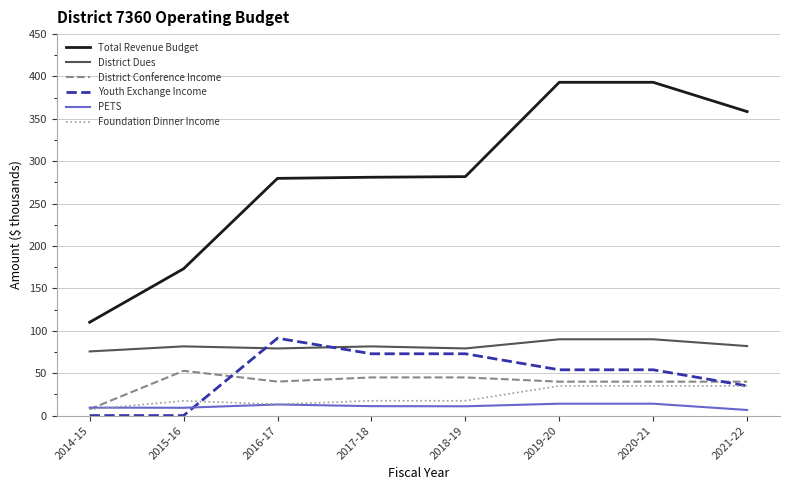

Which series has the largest total across all categories?

Total Revenue Budget